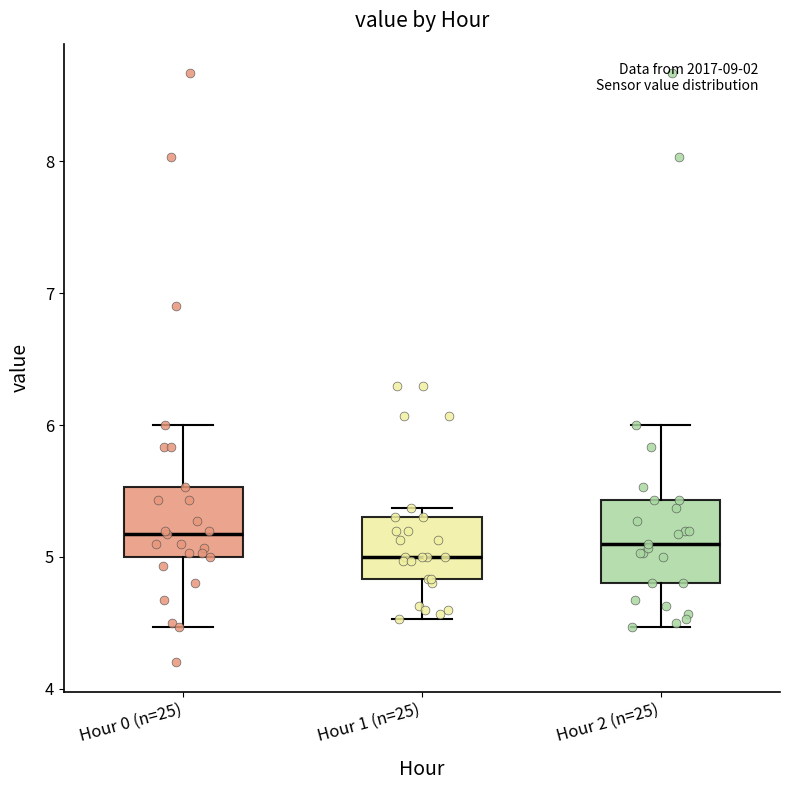

Where does the upper whisker of the box for Hour 2 (n=25) end on the y-axis? The values are not printed on the chart, so give them approximately, as read against the axis.

6.0